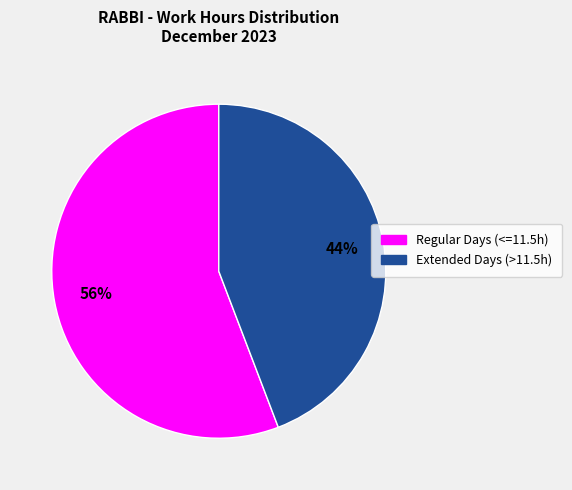

Which has a higher value, Regular Days (<=11.5h) or Extended Days (>11.5h)?

Regular Days (<=11.5h)